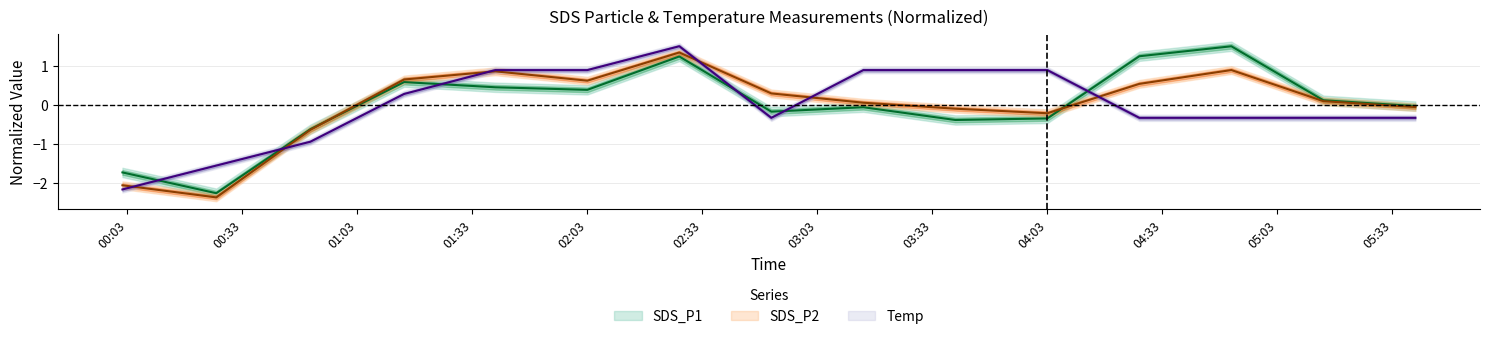

Which series has the largest total across all categories?

Temp